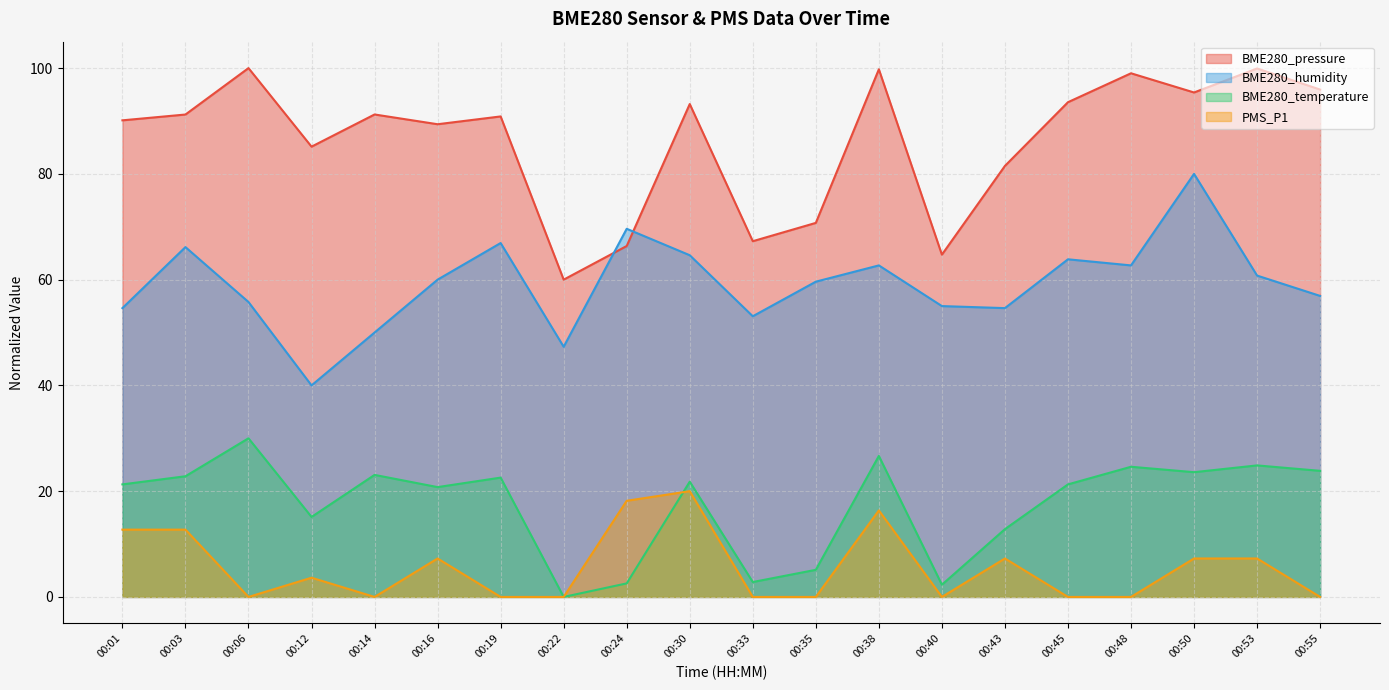

The value of BME280_pressure at 00:43 is 81.5. True or false?

True